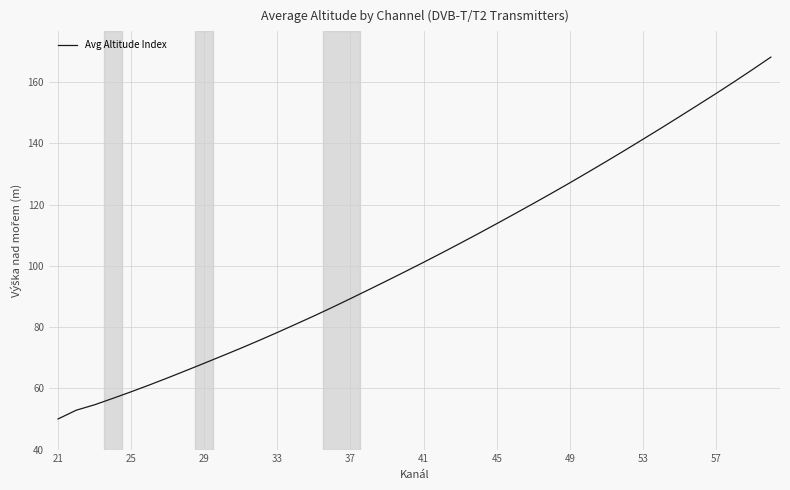

What is the greatest value displayed?

168.2